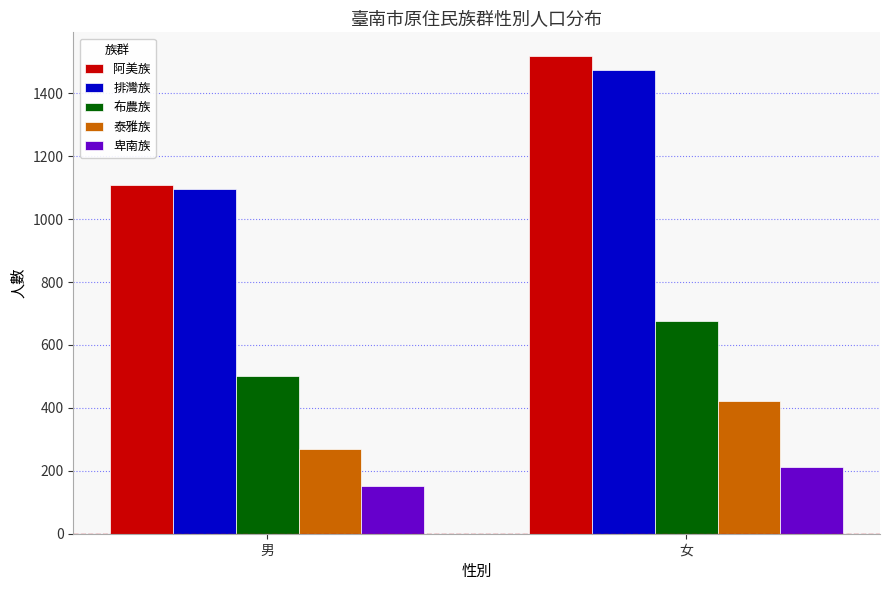

The value of 卑南族 at 女 is 211. True or false?

True